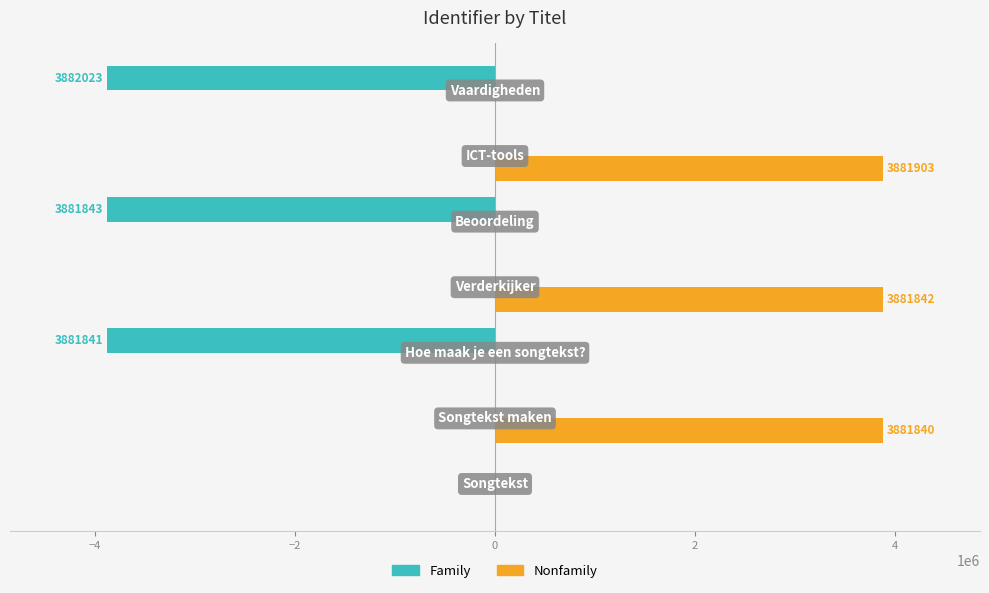

What is the sum of all Family values?

-11645707